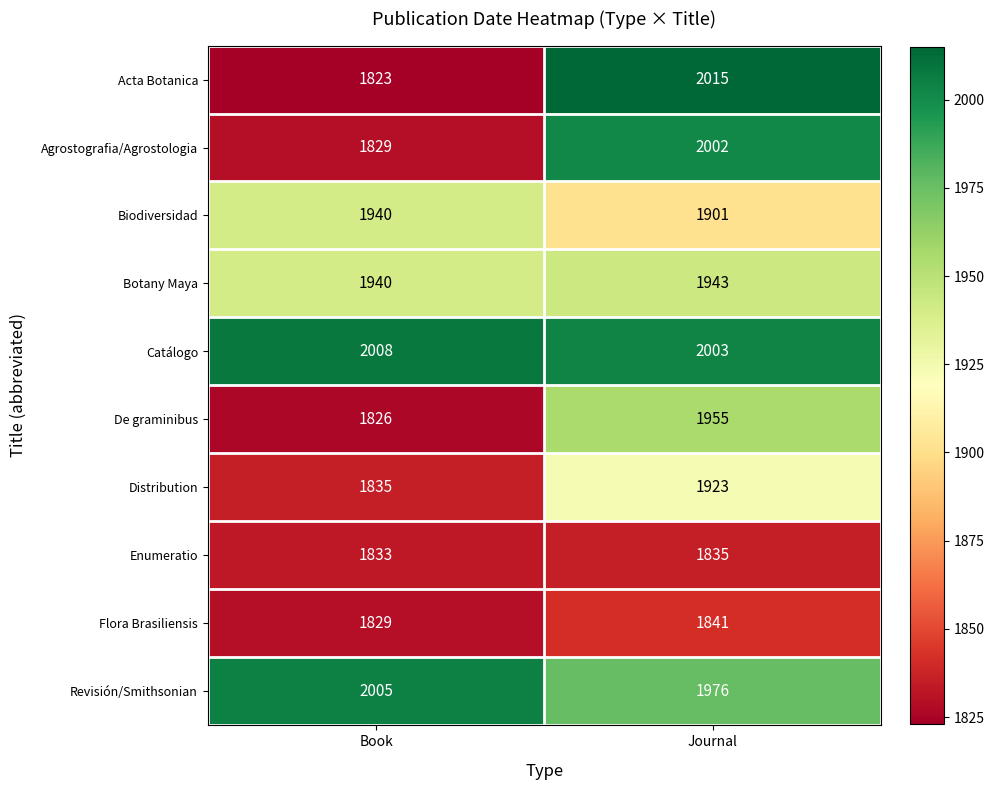

Which series has the largest total across all categories?

Catálogo